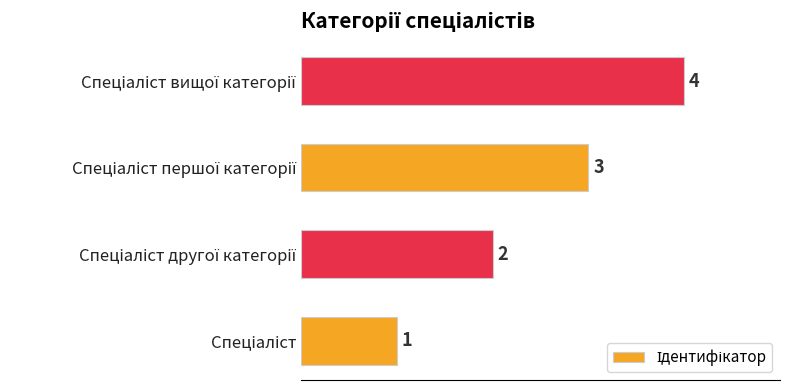

What is the maximum value shown in the chart?

4